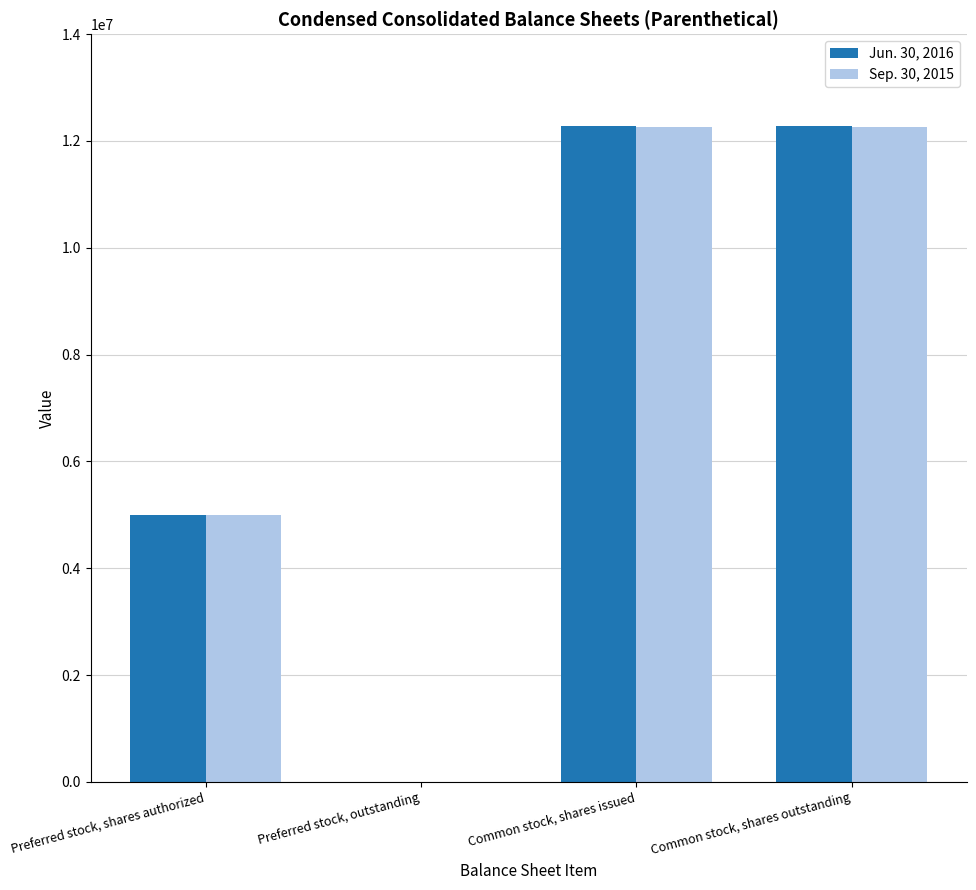

The value of Sep. 30, 2015 at Common stock, shares outstanding is 12259550. True or false?

True